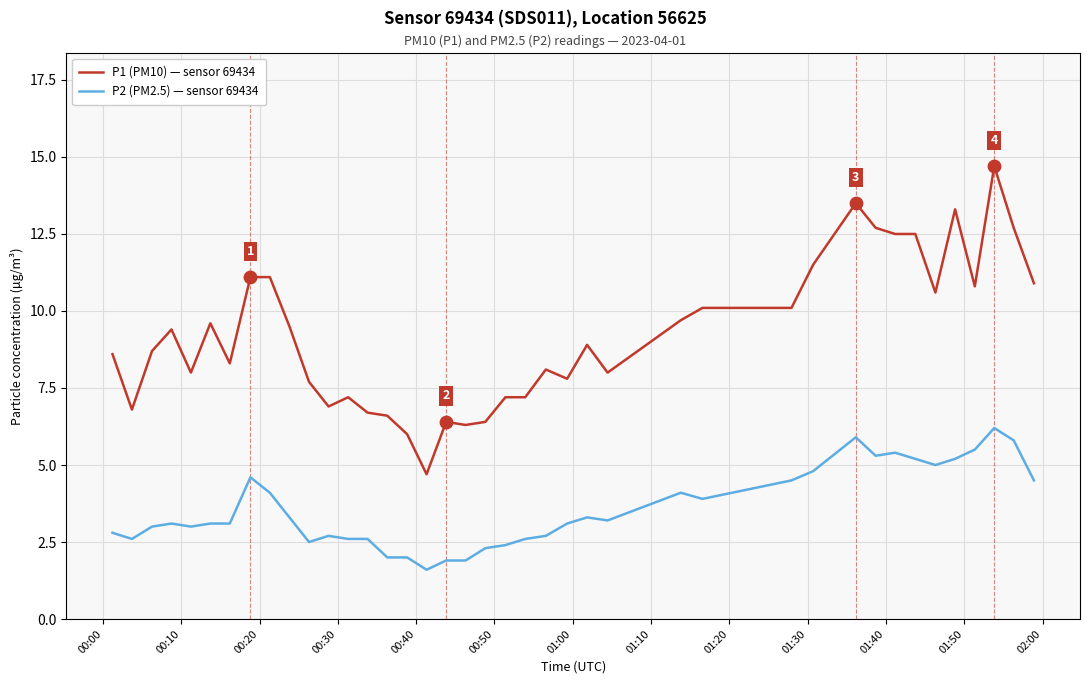

At how many categories does at least one series exceed 2?

40